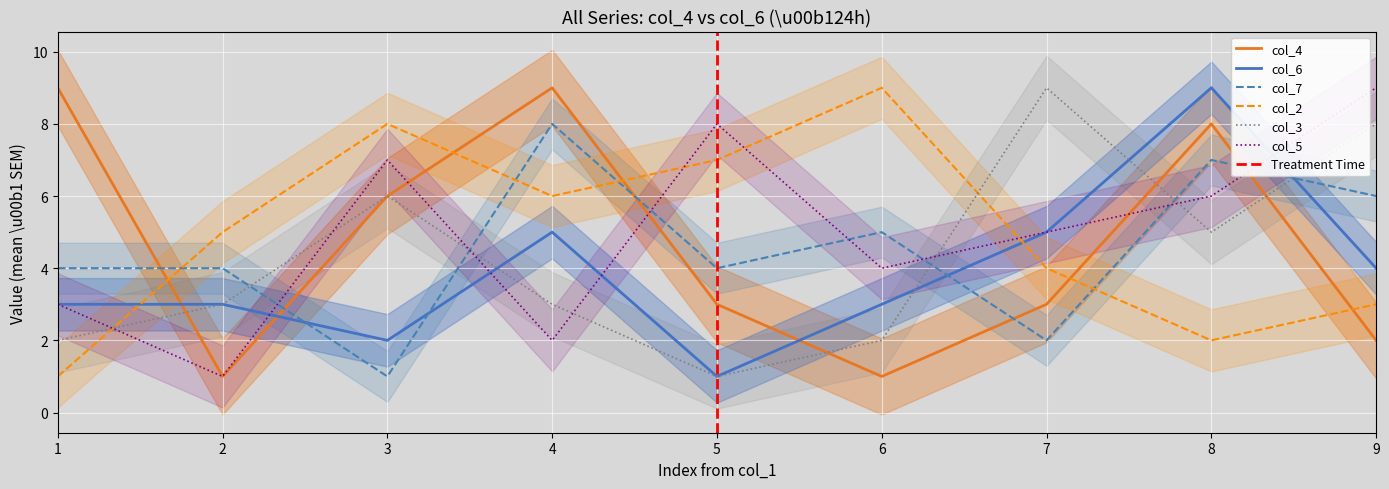

At which label is col_6 closest to 5?

4